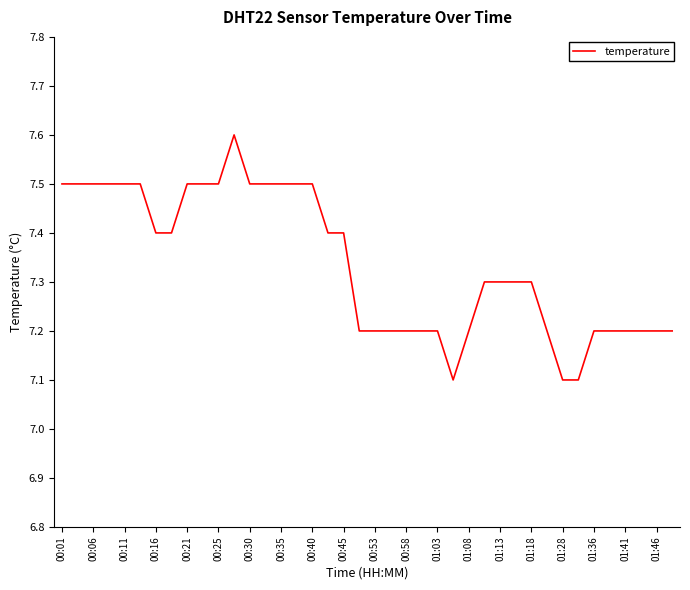

What is the difference between the second highest and minimum values?

0.4